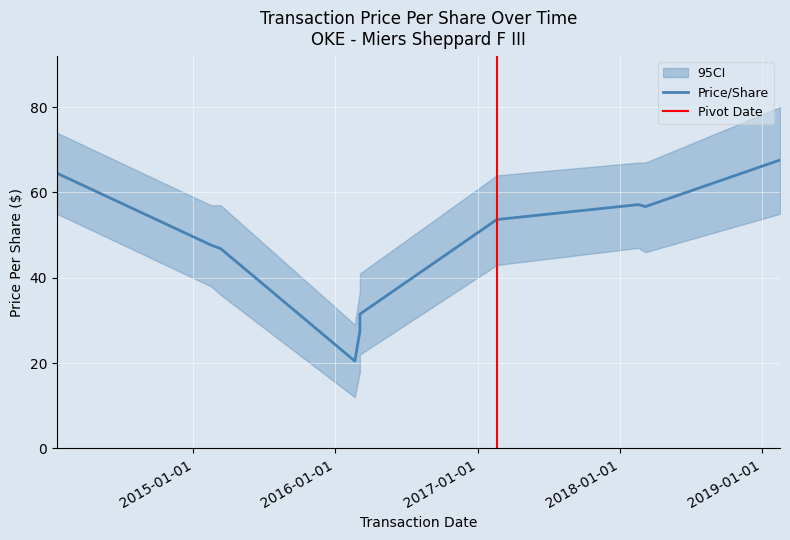

List the labels in order of value, largest first.

2019-02-17, 2014-01-15, 2018-02-18, 2018-03-08, 2017-02-19, 2015-02-15, 2015-03-12, 2016-03-04, 2016-03-04, 2016-02-20